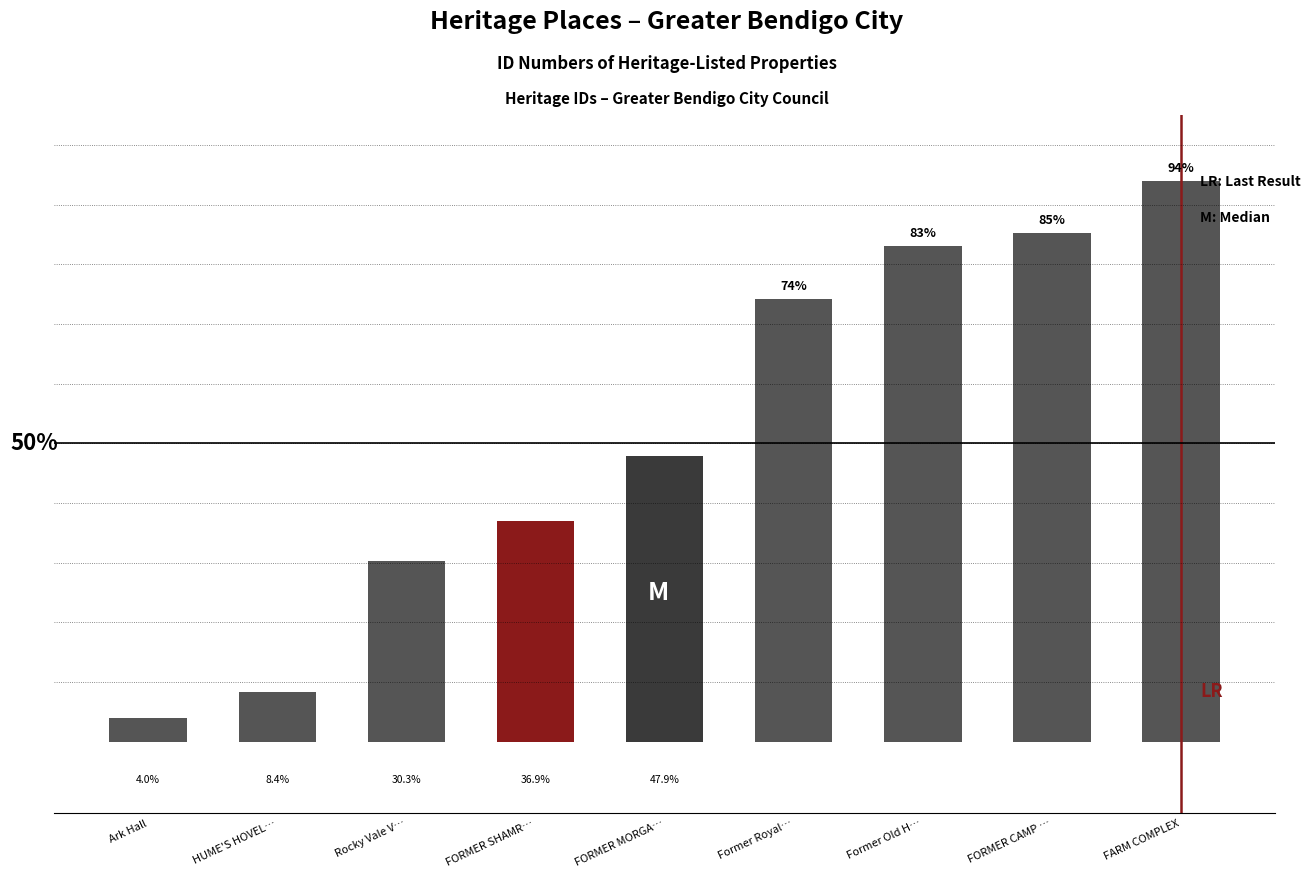

Between HUME'S HOVEL… and FORMER MORGA…, which is larger?

FORMER MORGA…